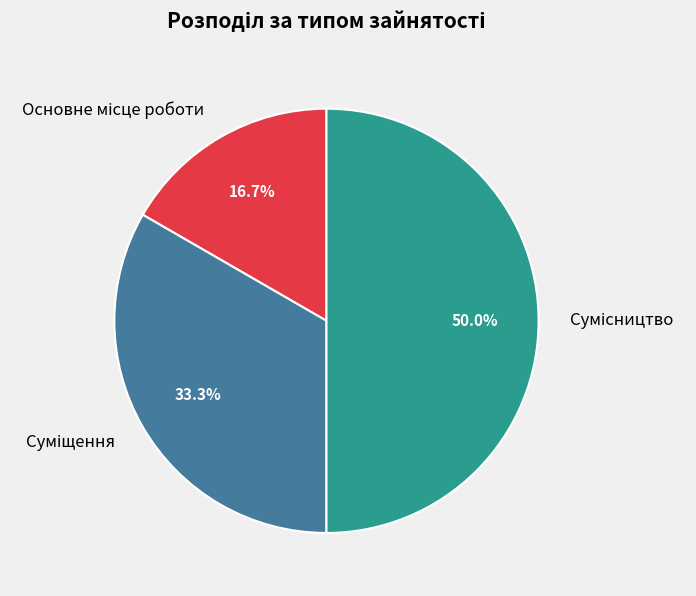

What is the change in value from Основне місце роботи to Сумісництво?

+2